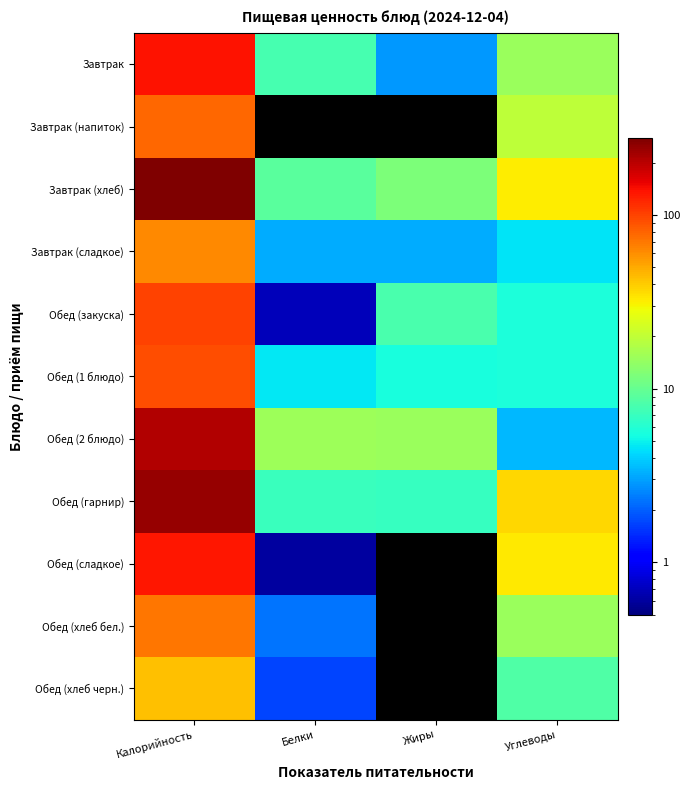

What is the spread (max minus min) of values at Углеводы?

33.8